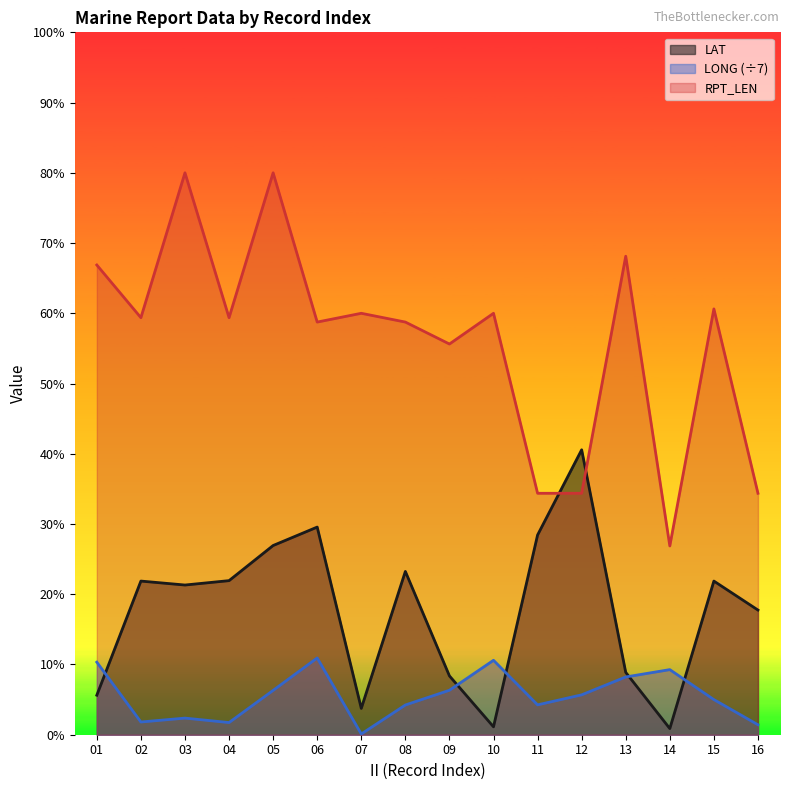

List the series in order of their overall mean, lowest first.

LONG (÷7), LAT, RPT_LEN